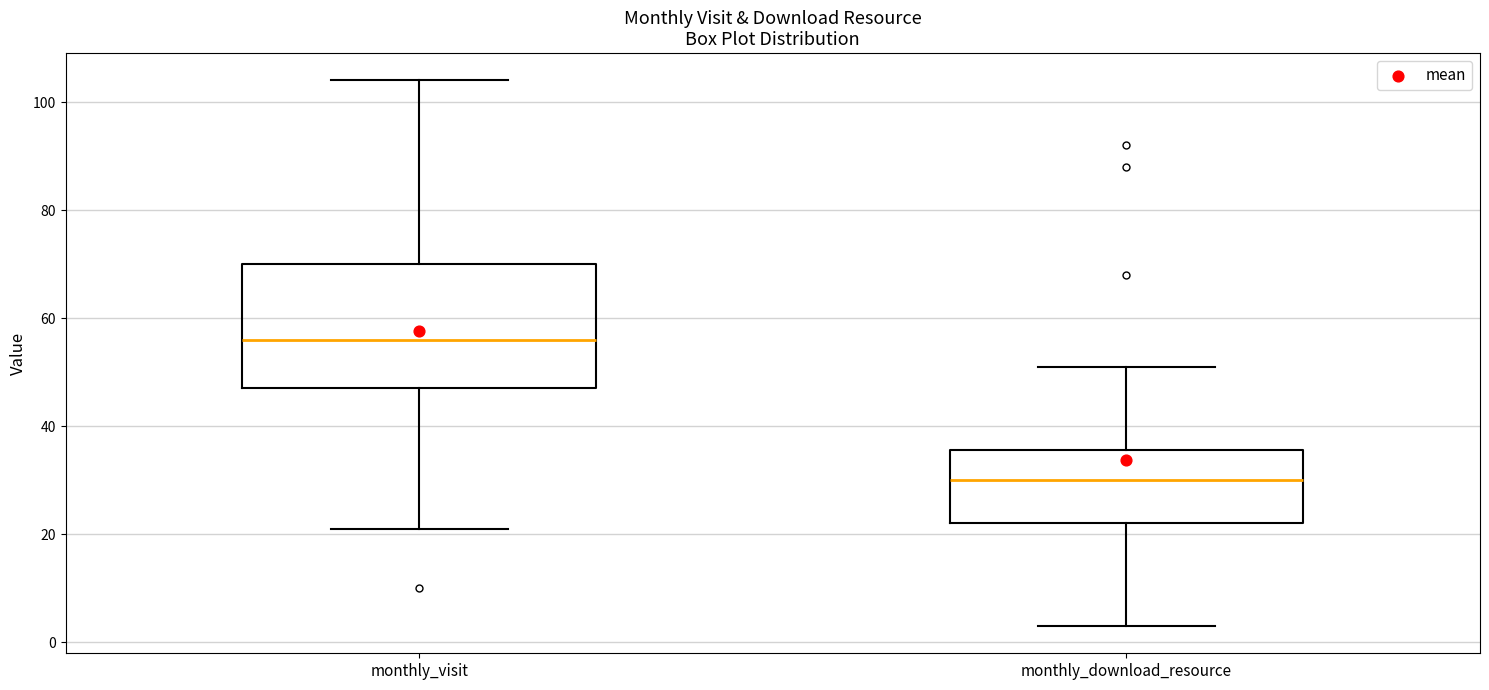

Where does the median line of the box for monthly_download_resource sit on the y-axis? The values are not printed on the chart, so give them approximately, as read against the axis.

30